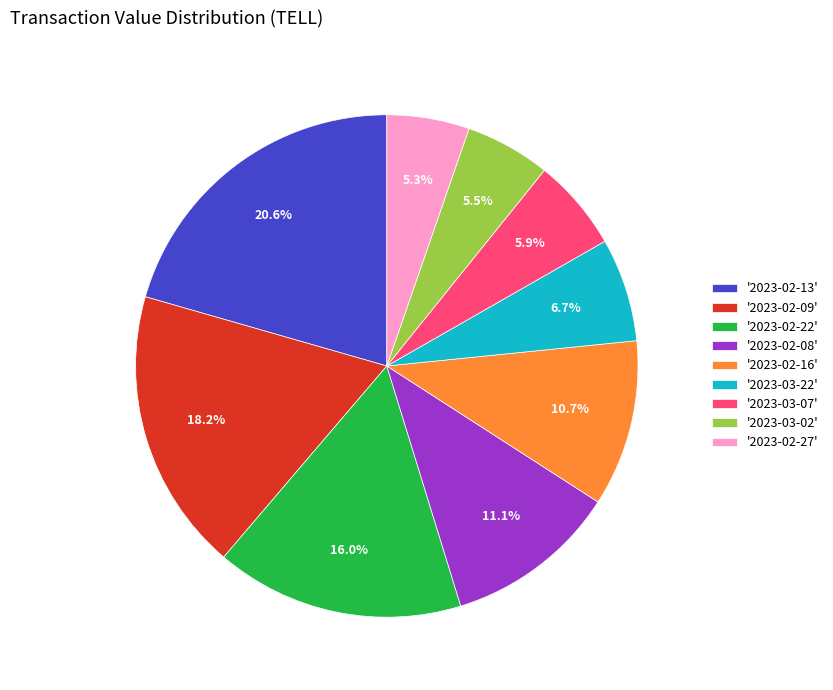

Is there any slice that represents more than half of the pie?

No